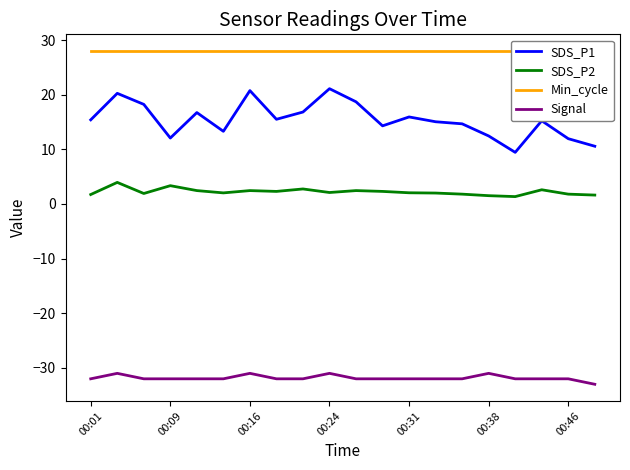

What is the total value across all series at 11?

12.6